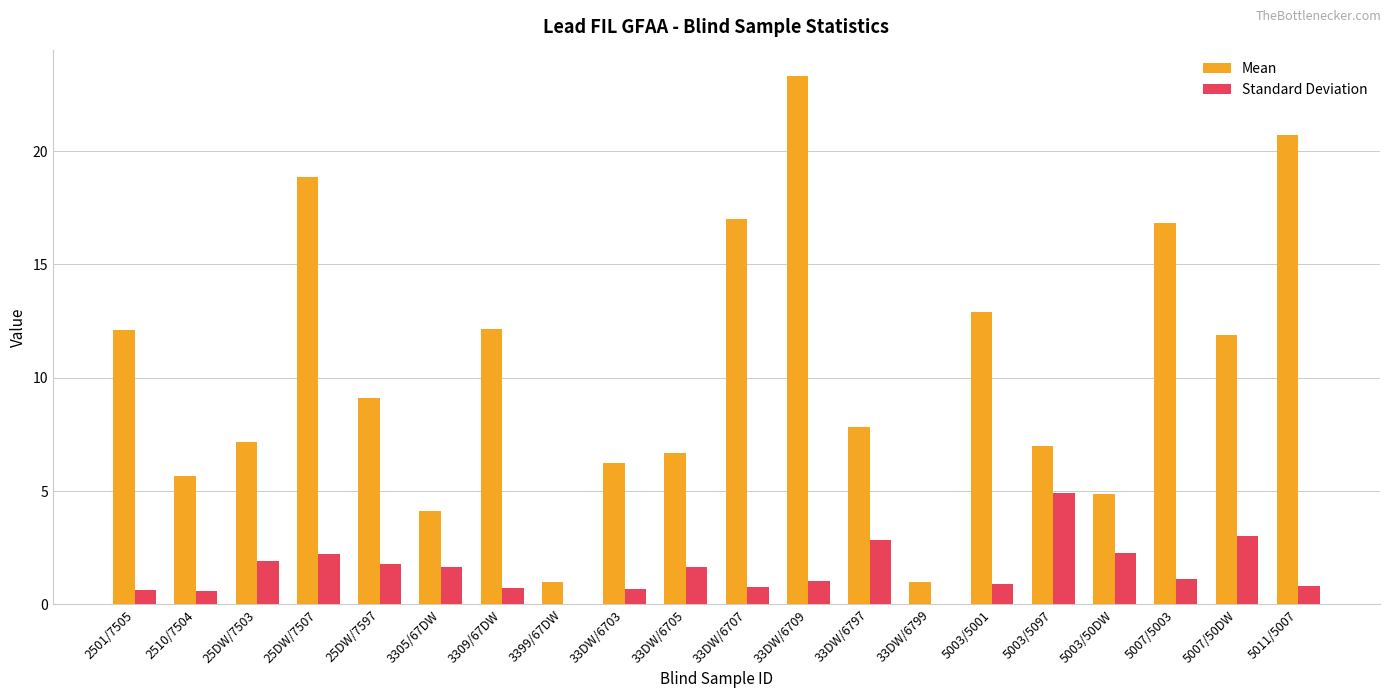

True or false: Mean has a value of 11.9 at 5007/50DW.

True